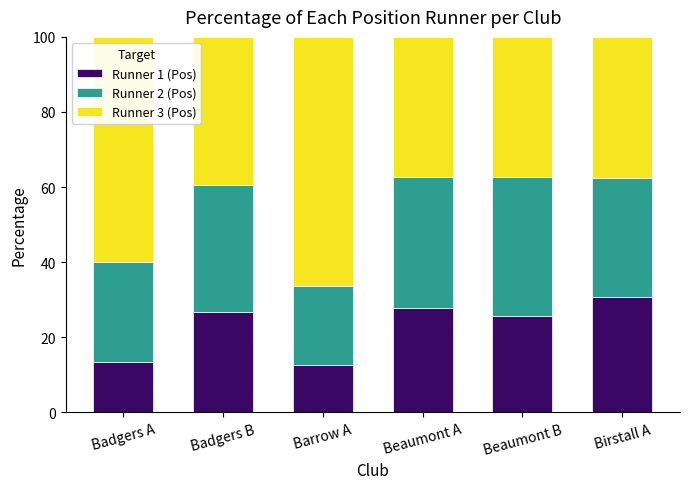

What is the total value across all series at Badgers A?

100.0